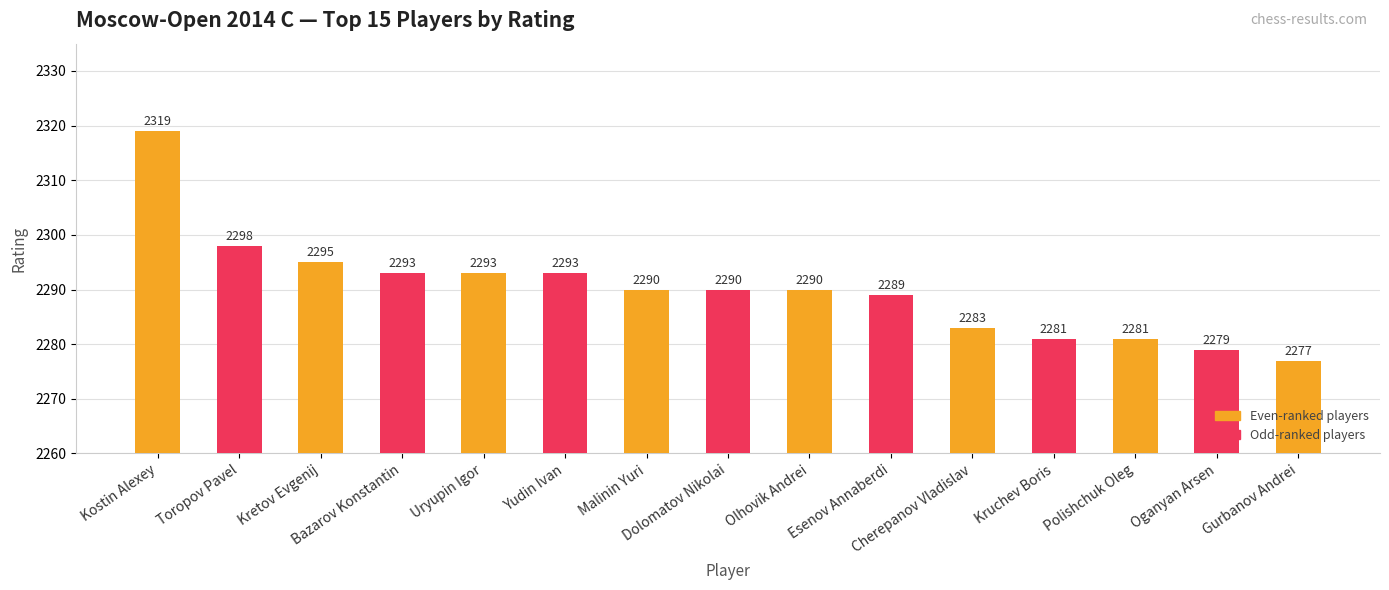

What position from the right is Dolomatov Nikolai?

8